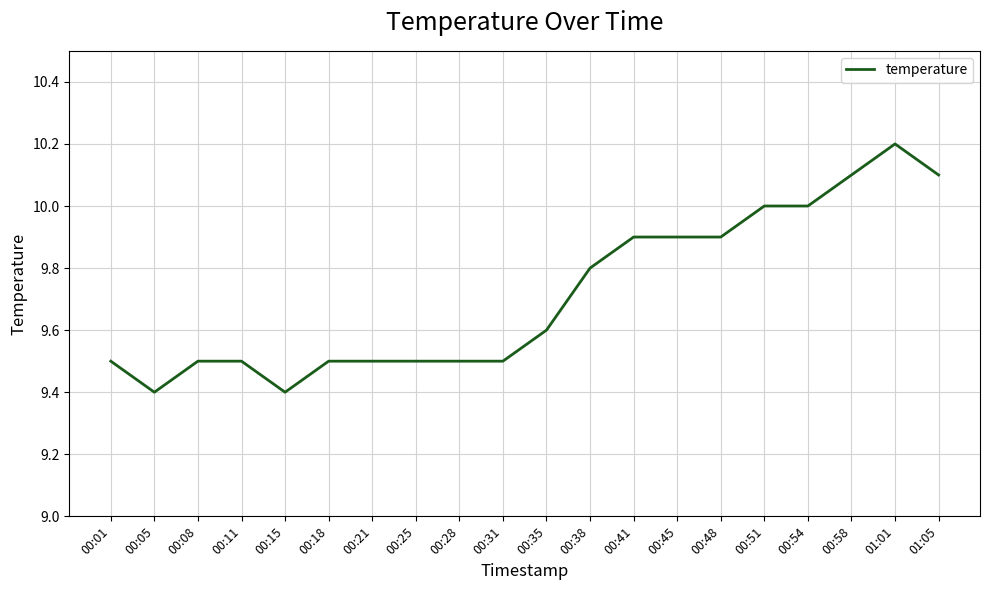

Reading right to left, transcribe all the data shown in this chart.

10.1	10.2	10.1	10.0	10.0	9.9	9.9	9.9	9.8	9.6	9.5	9.5	9.5	9.5	9.5	9.4	9.5	9.5	9.4	9.5